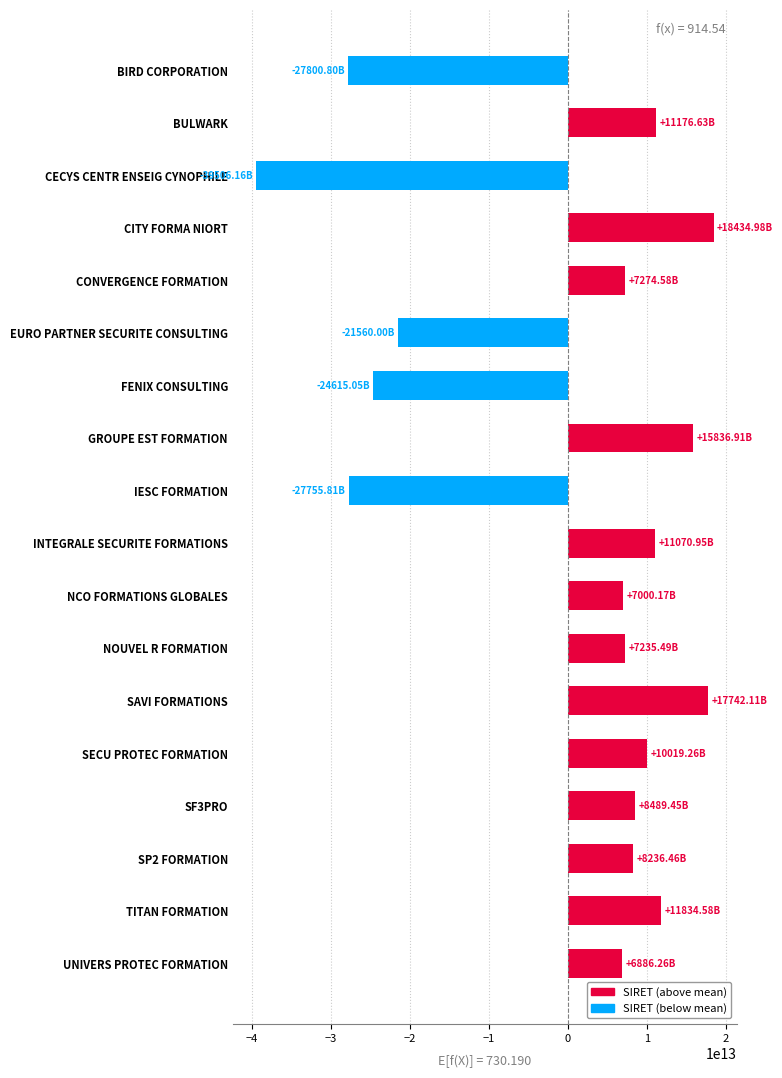

How many data points are less than 8236457616688?

9